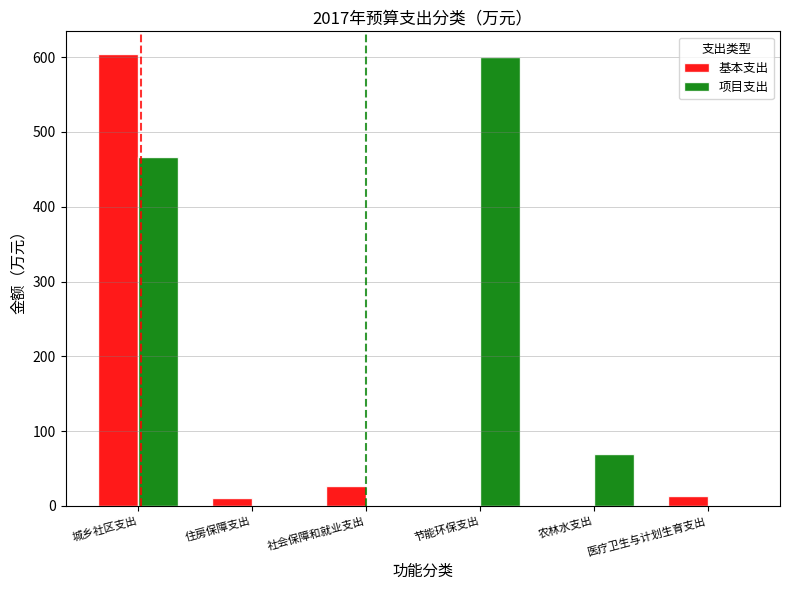

At which category is the sum across all series the highest?

城乡社区支出